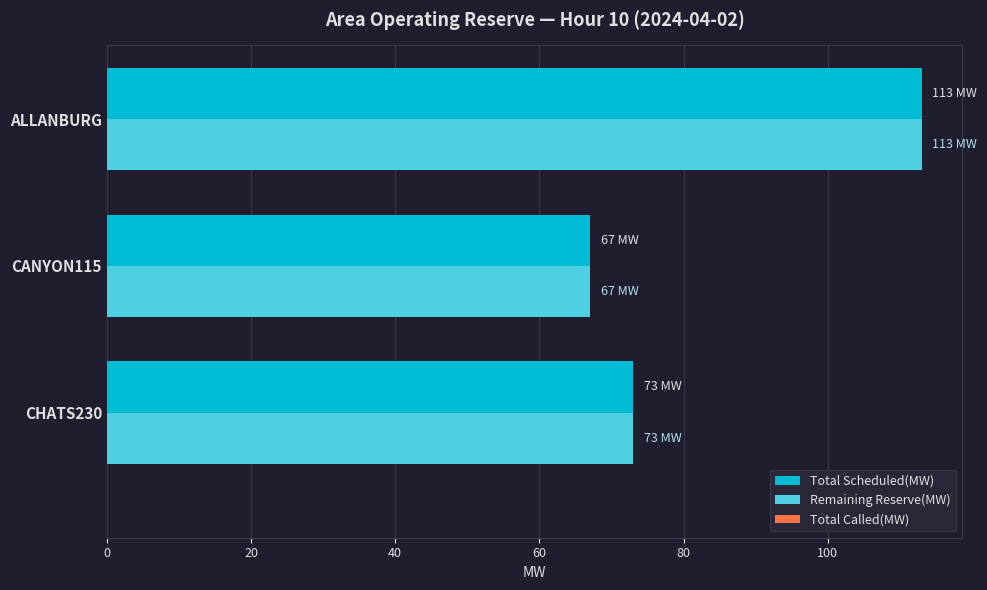

Is the value of Total Scheduled(MW) at ALLANBURG greater than the value of Remaining Reserve(MW) at CHATS230?

Yes